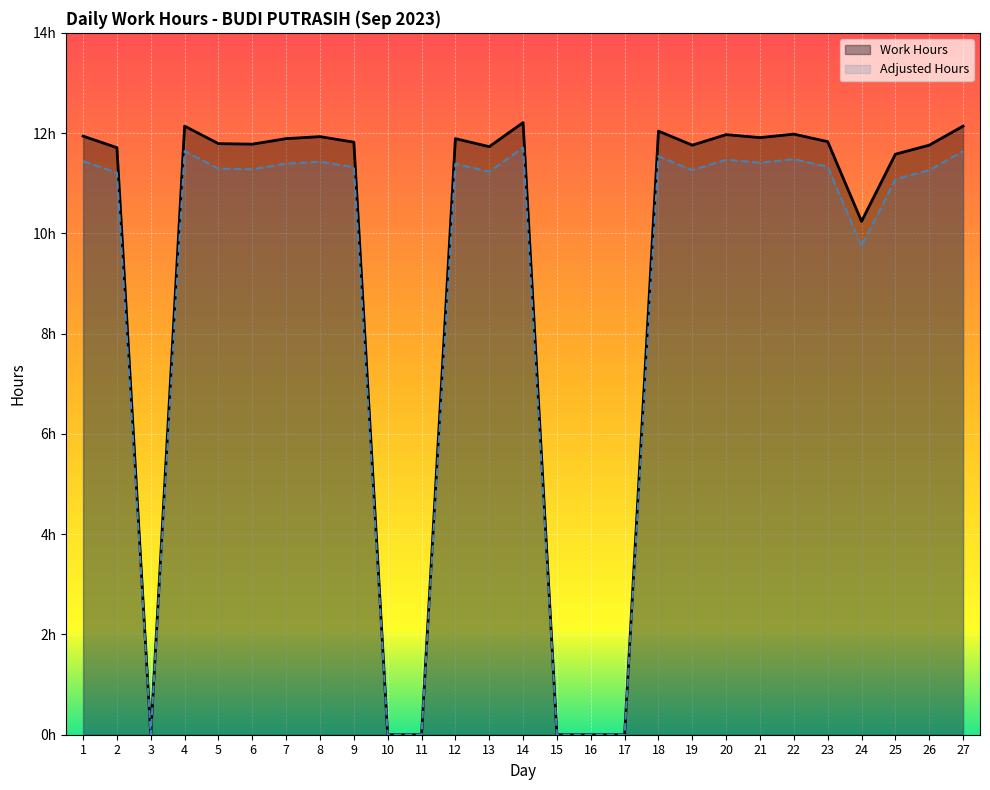

How many values are above zero?

21